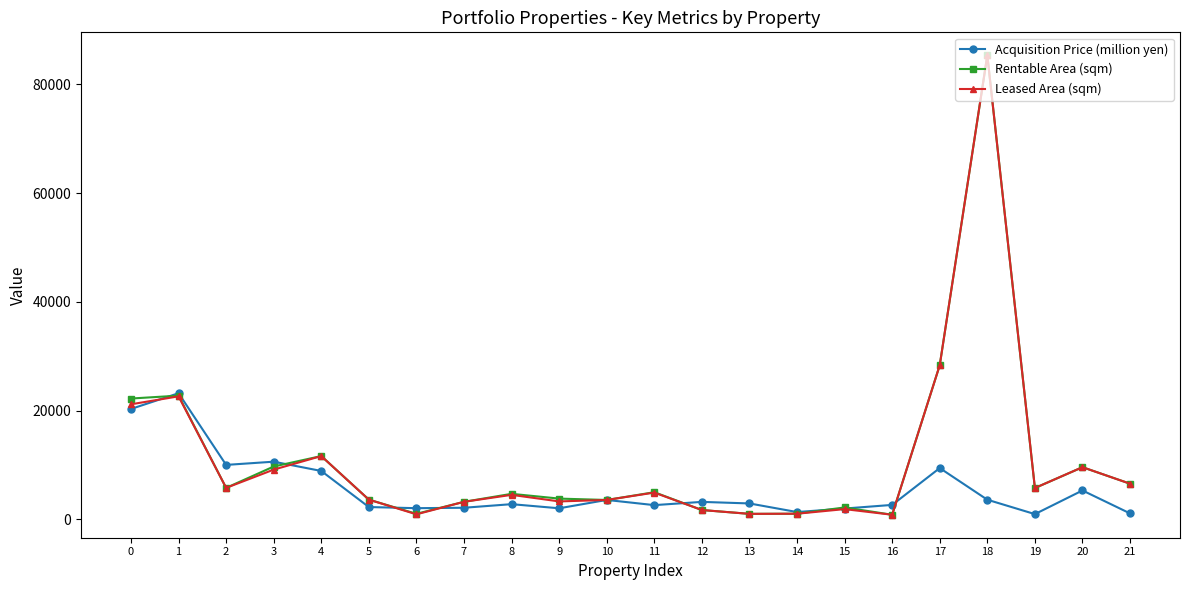

At which label is Rentable Area (sqm) closest to 43078?

17